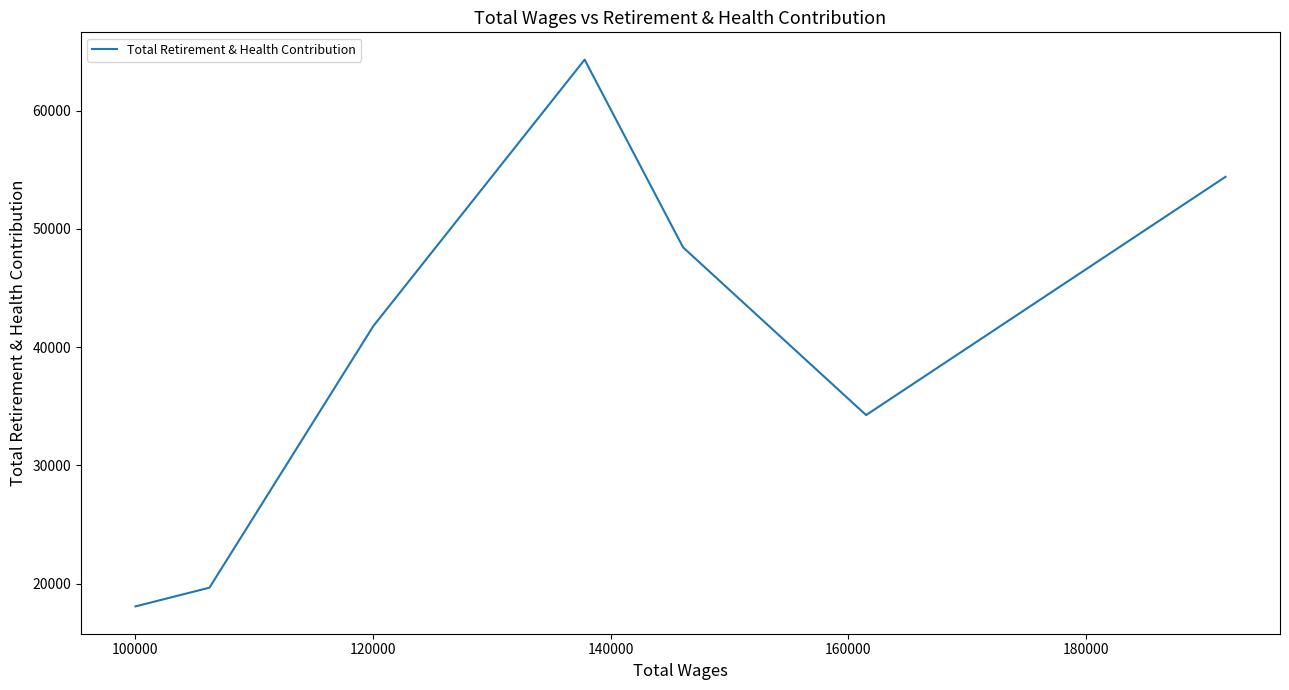

How many lines are shown in the chart?

1